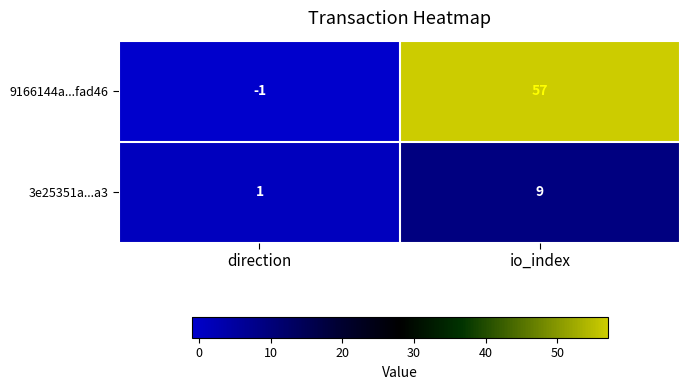

Which label corresponds to the largest value in the chart?

io_index